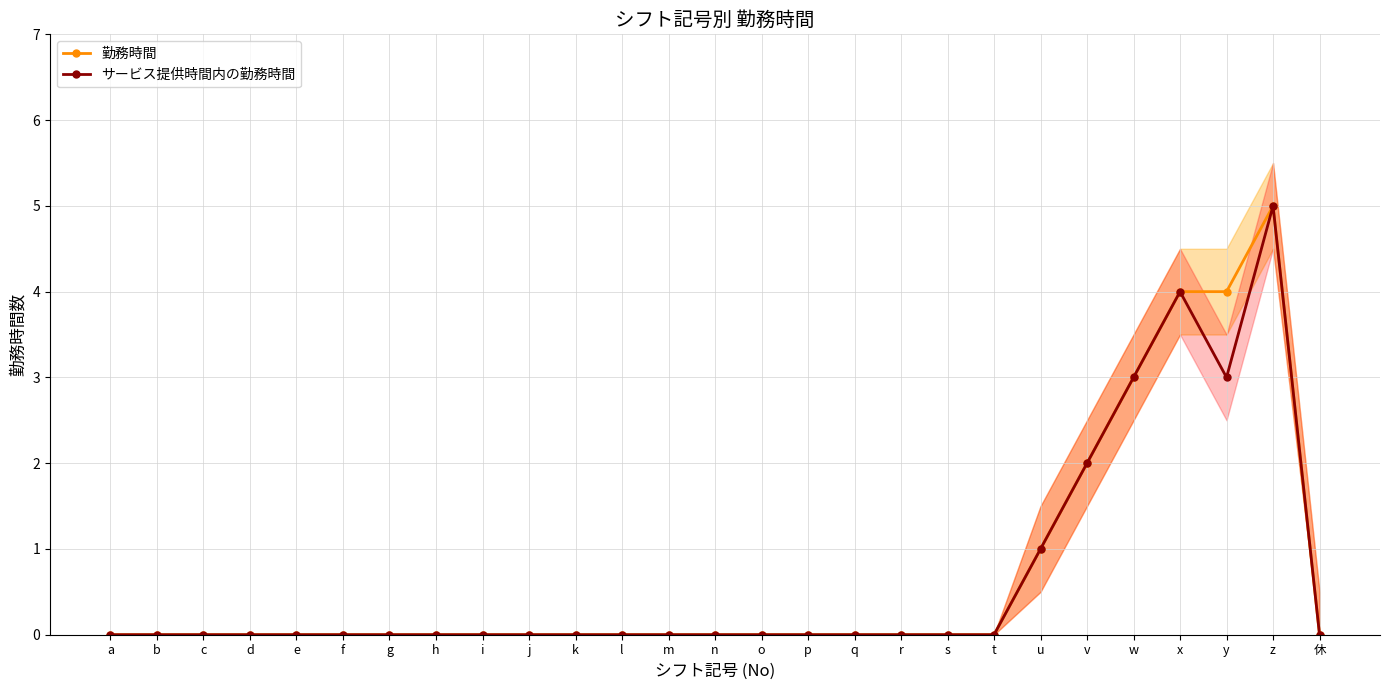

Reading left to right, extract all data points from this chart.

勤務時間: a=0	b=0	c=0	d=0	e=0	f=0	g=0	h=0	i=0	j=0	k=0	l=0	m=0	n=0	o=0	p=0	q=0	r=0	s=0	t=0	u=1	v=2	w=3	x=4	y=4	z=5	休=0
サービス提供時間内の勤務時間: a=0	b=0	c=0	d=0	e=0	f=0	g=0	h=0	i=0	j=0	k=0	l=0	m=0	n=0	o=0	p=0	q=0	r=0	s=0	t=0	u=1	v=2	w=3	x=4	y=3	z=5	休=0